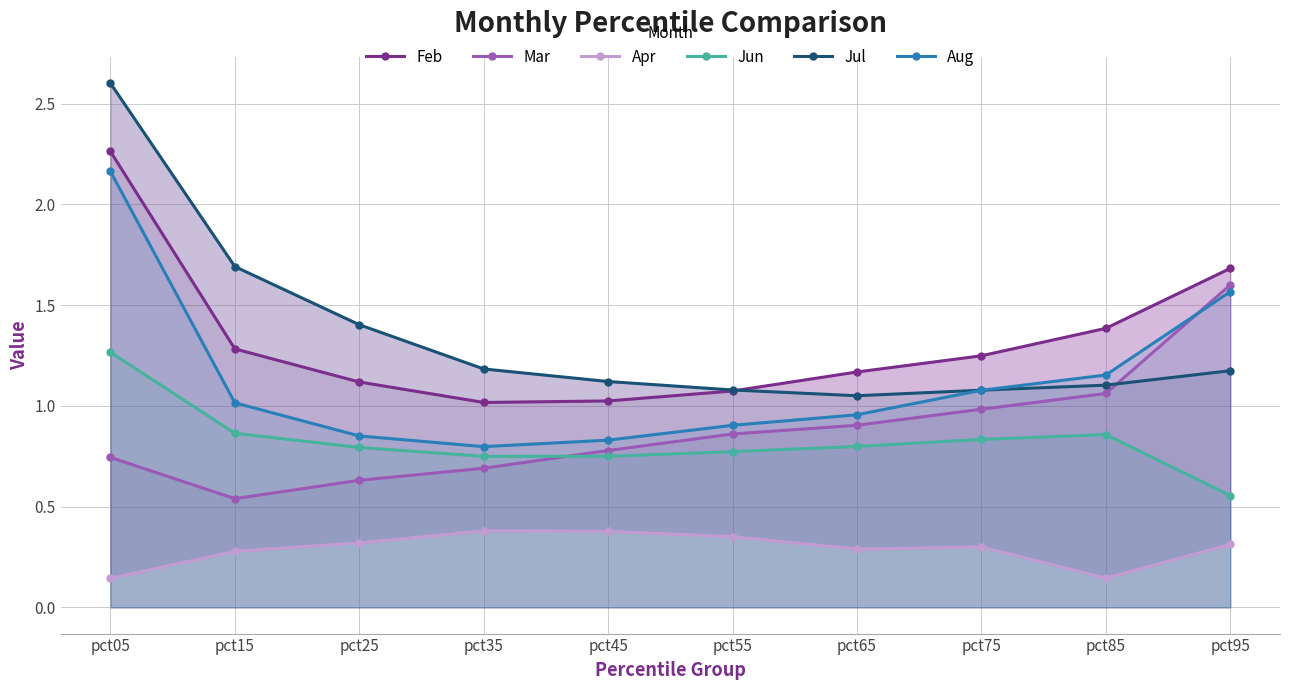

At which label does Jul reach its minimum?

pct65